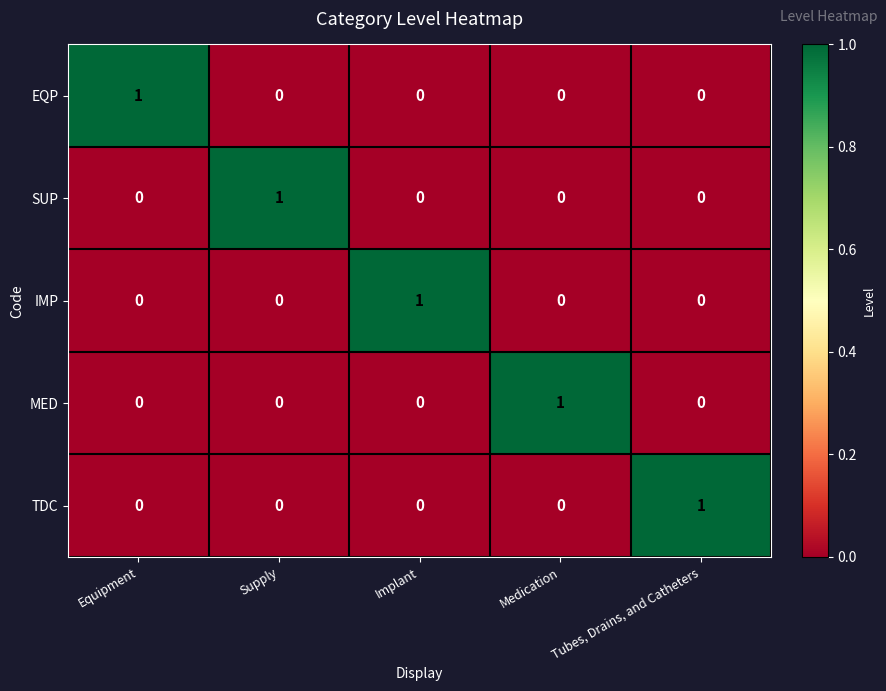

The MED series shows 1 at Medication. True or false?

True